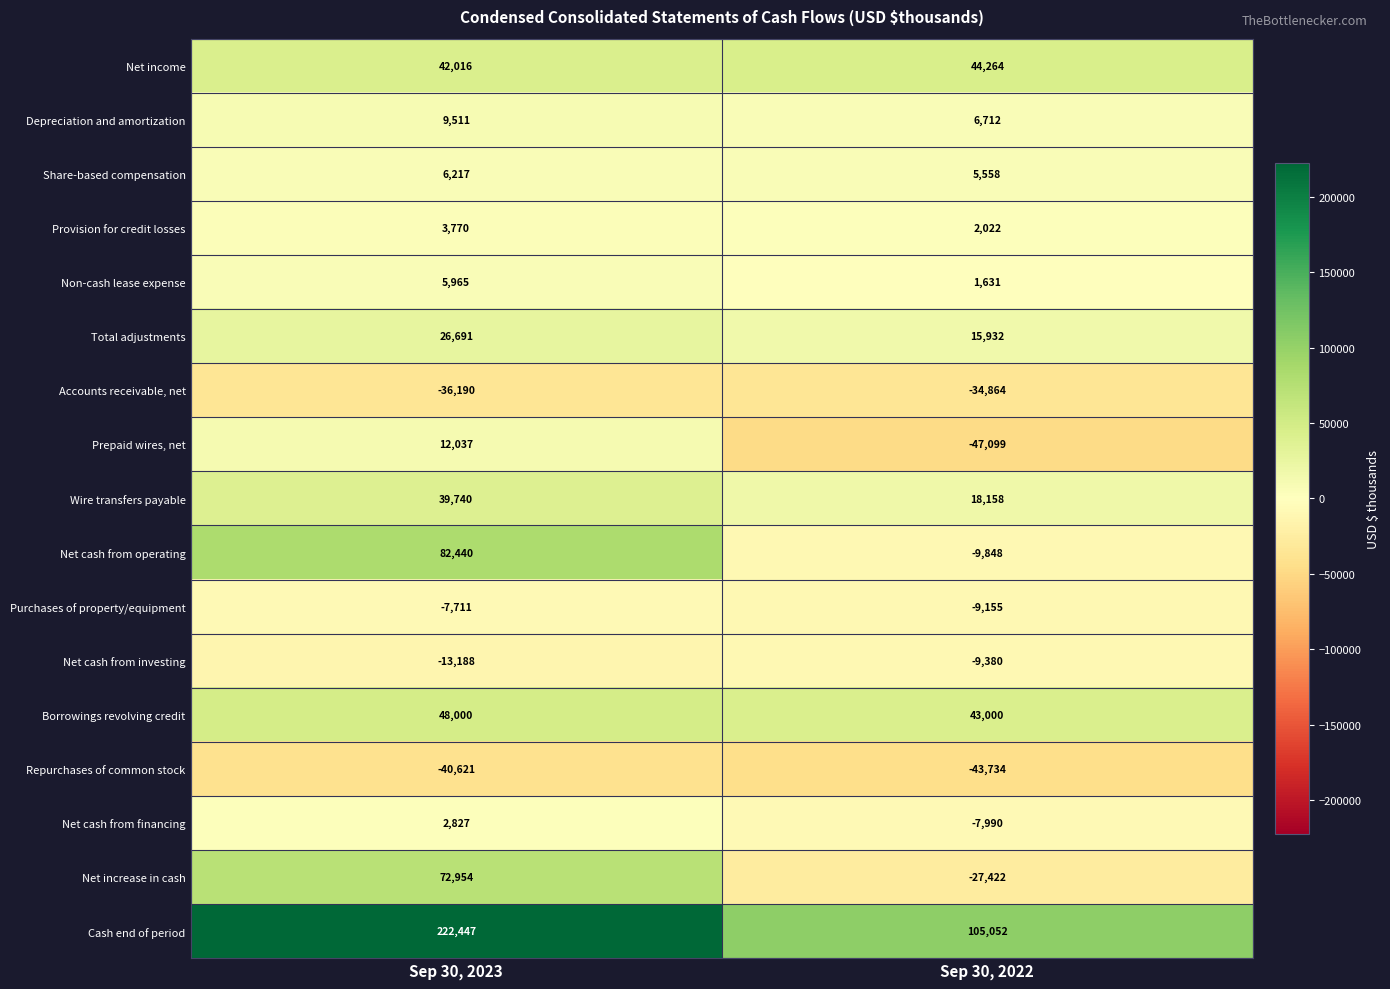

Which label corresponds to the largest value in the chart?

Sep 30, 2023